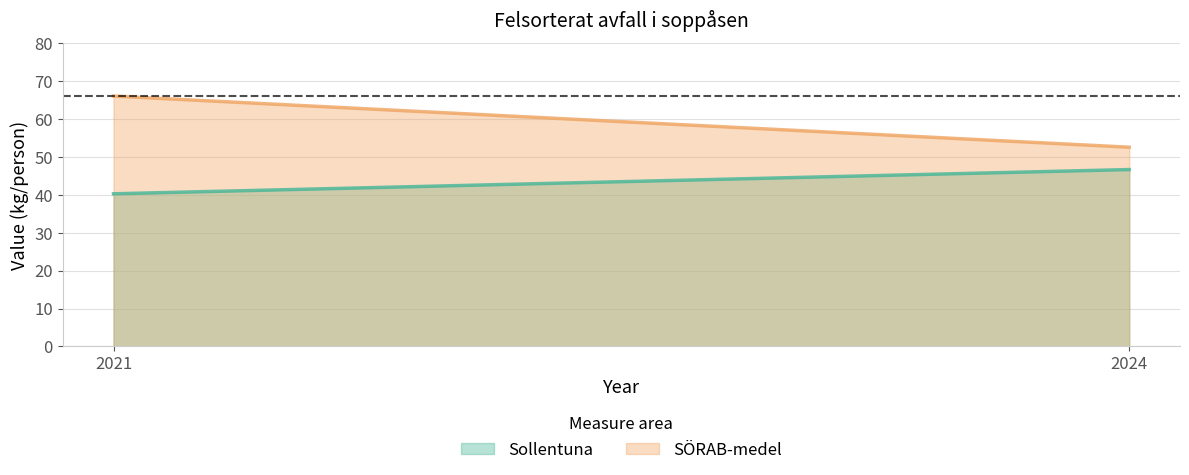

At how many categories does at least one series exceed 44?

2